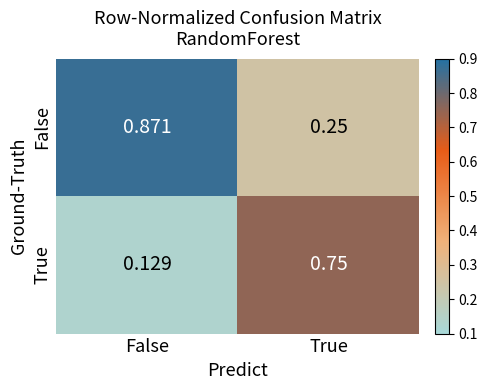

At which category does the chart reach its peak across all series?

False